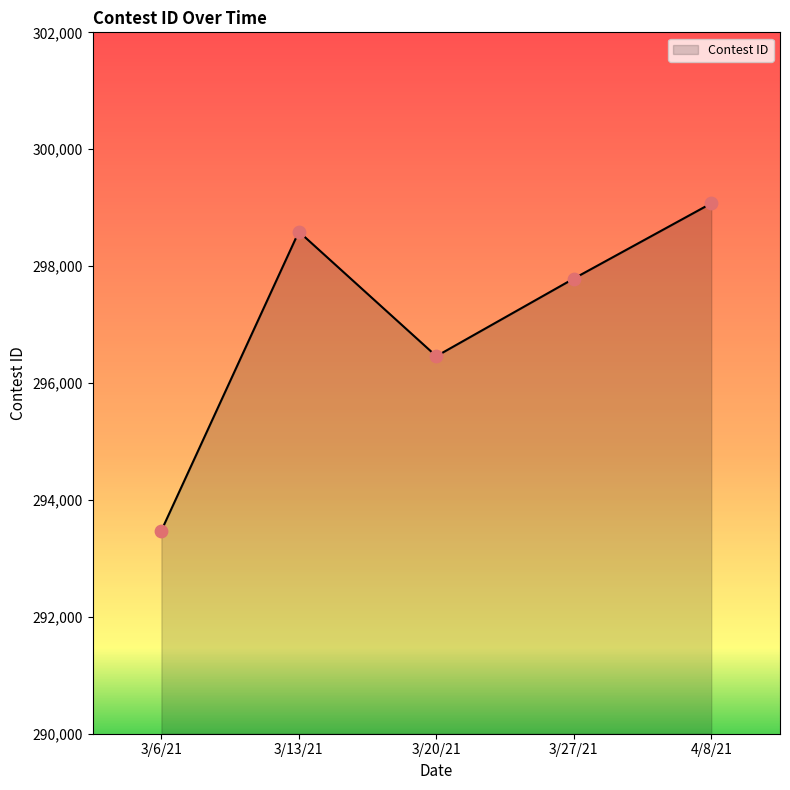

What is the change in value from 3/6/21 to 3/20/21?

+2984